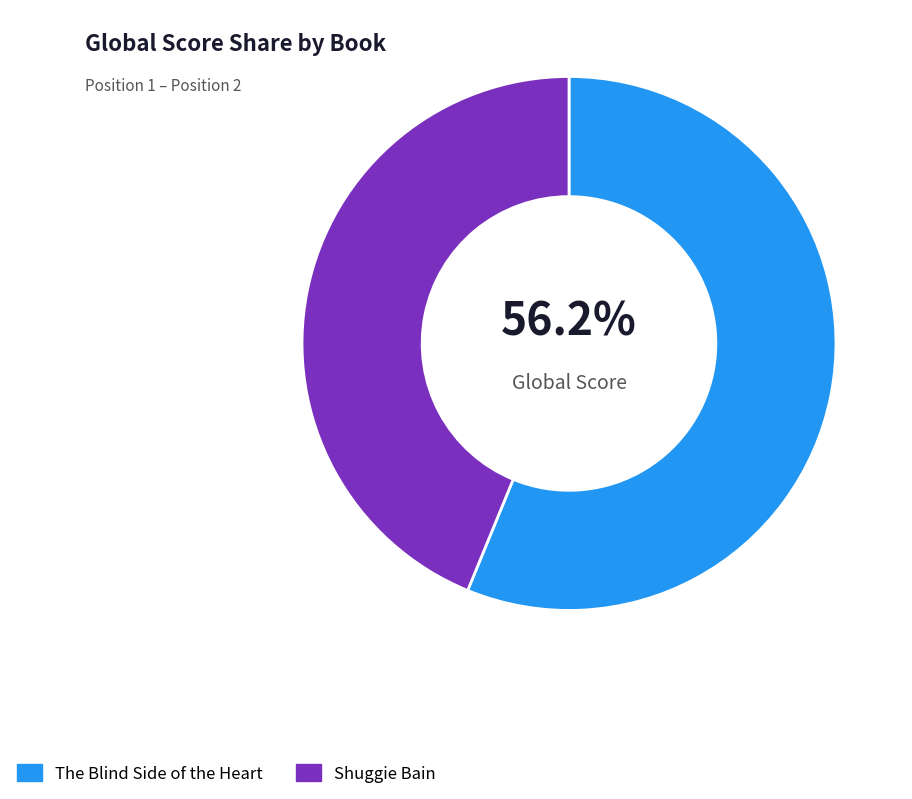

The Shuggie Bain slice represents 44% of the pie. True or false?

True